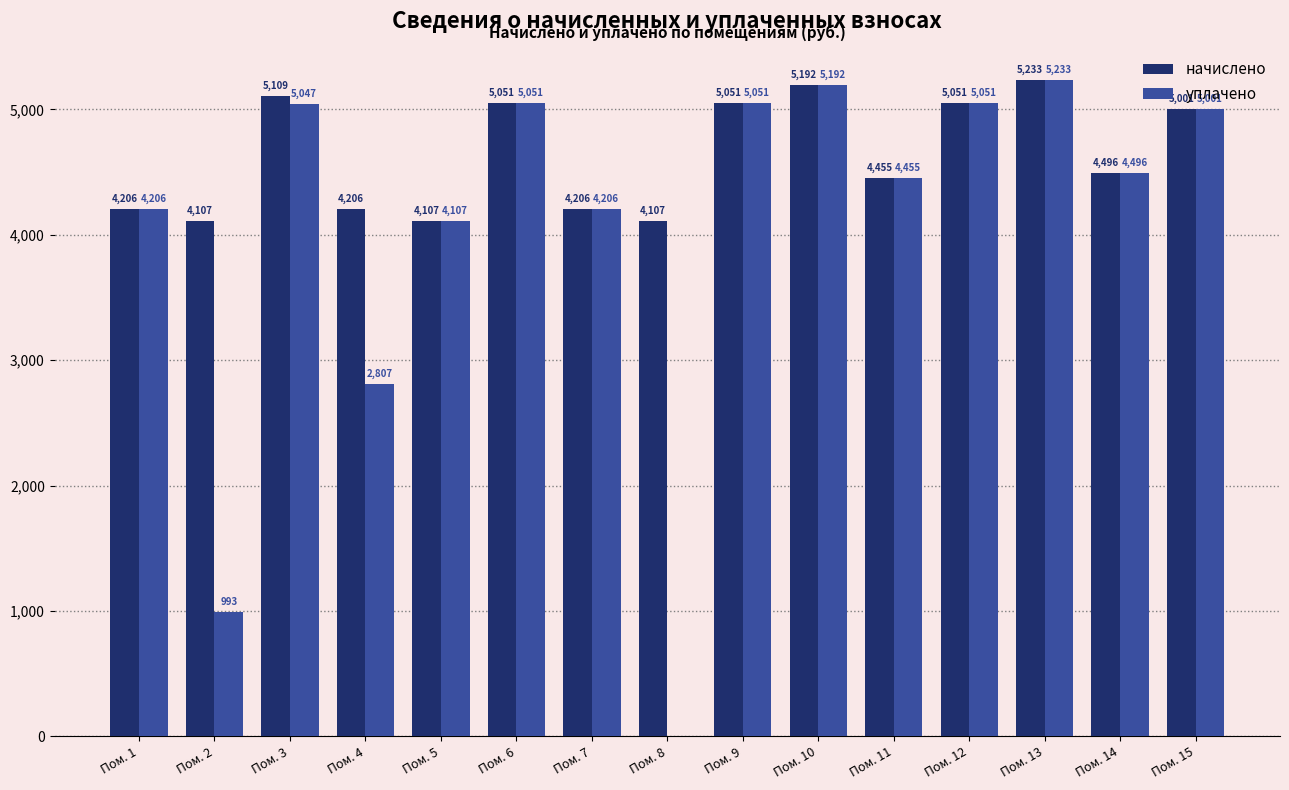

Count the number of data series in this chart.

2